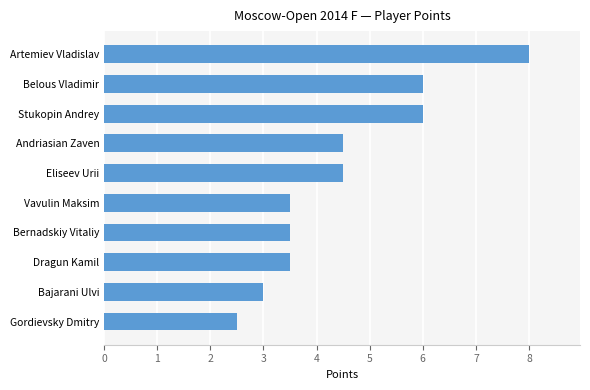

Which has a higher value, Bajarani Ulvi or Vavulin Maksim?

Vavulin Maksim